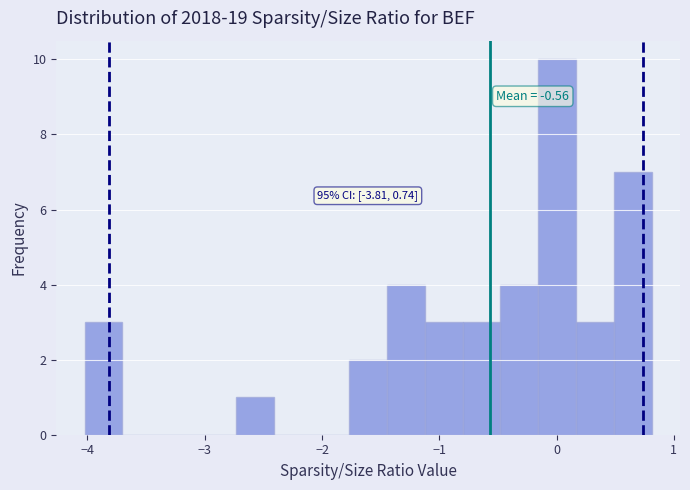

Read against the x-axis, roughly where is the centre of the tallest bar?

0.0